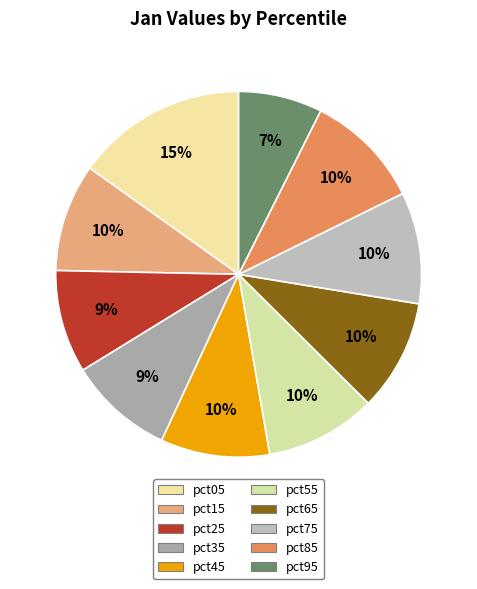

To the nearest percent, what percentage of the pie is pct85?

10%